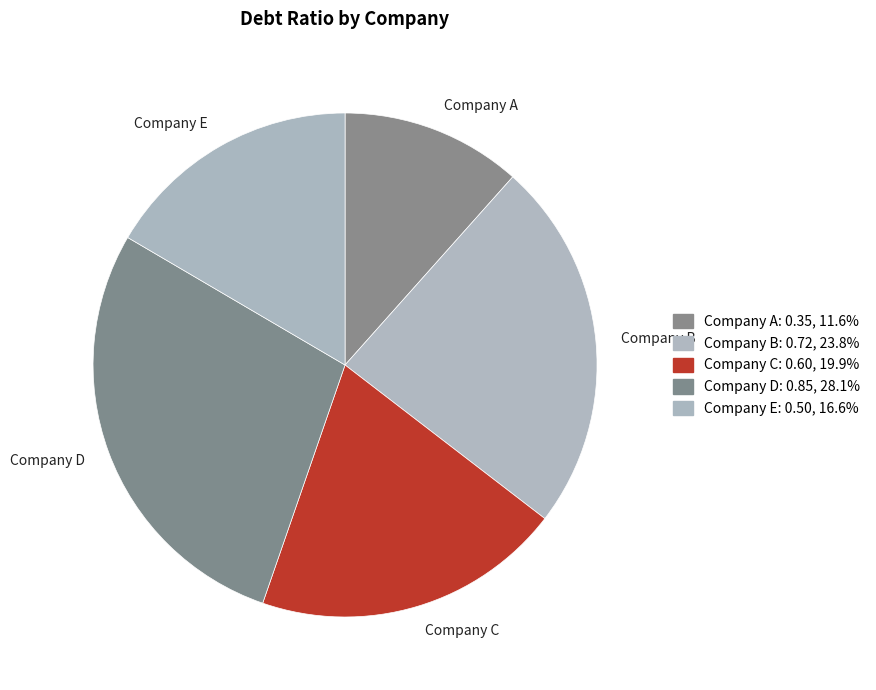

Which category has the biggest portion of the pie?

Company D